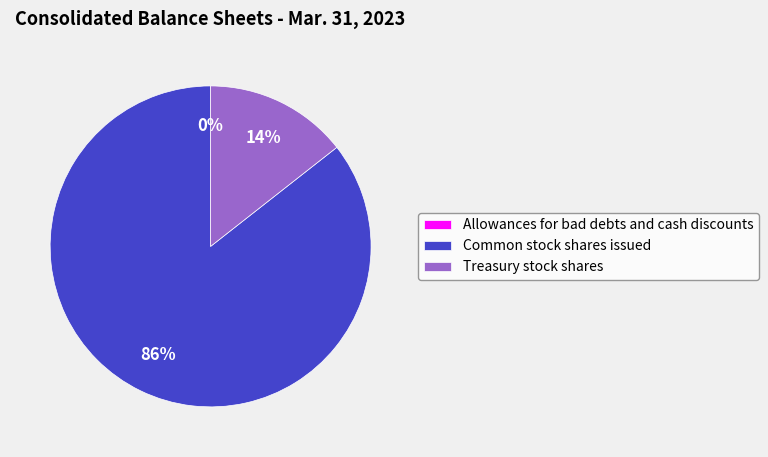

To the nearest percent, what is the difference between the largest and smallest slice percentages?

86%